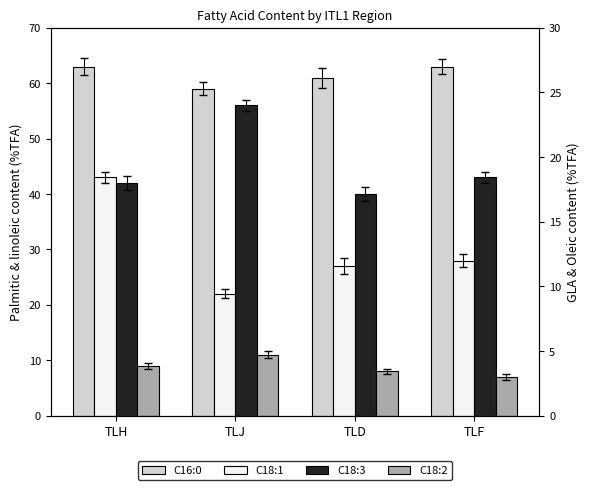

Which series has the largest range (max minus min)?

C18:1